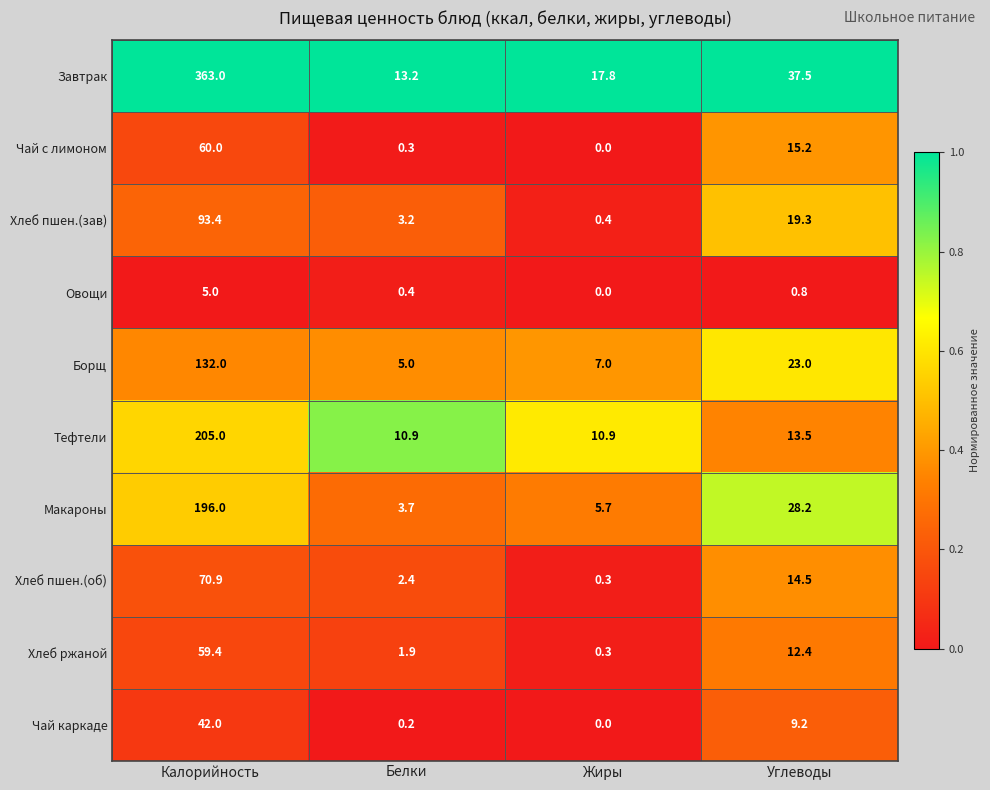

What is the total value across all series at Калорийность?

1226.7